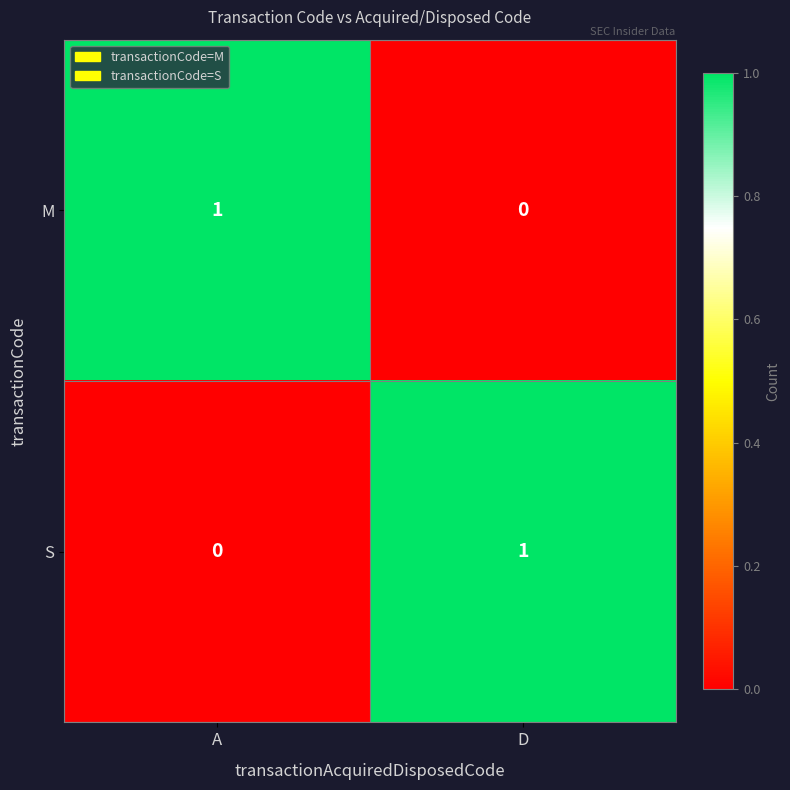

At which label does M reach its peak?

A